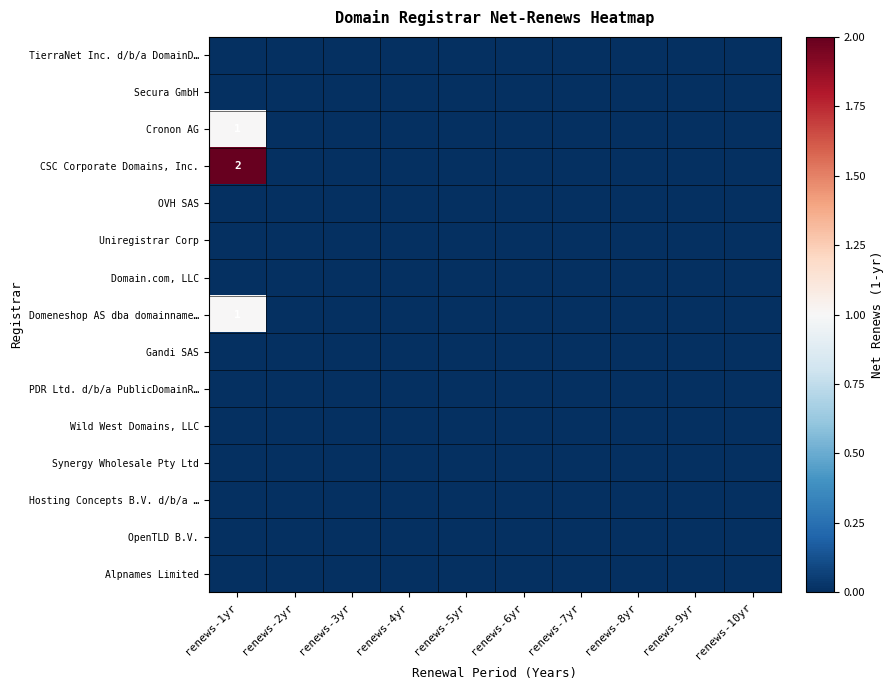

What is the greatest value displayed?

2